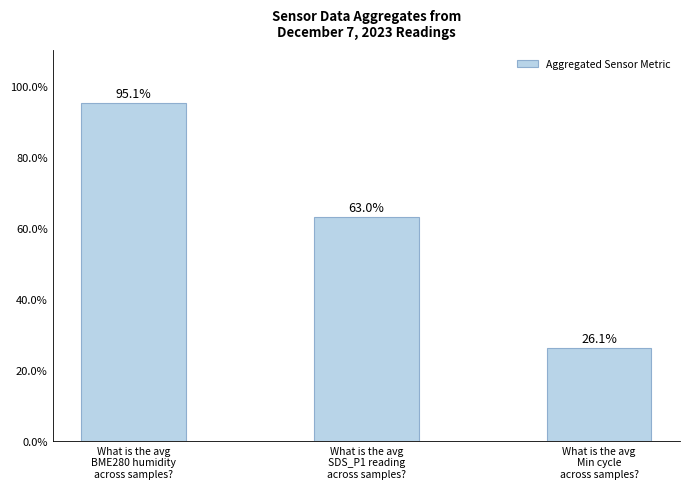

Are the bars grouped side by side (vs. stacked)?

No